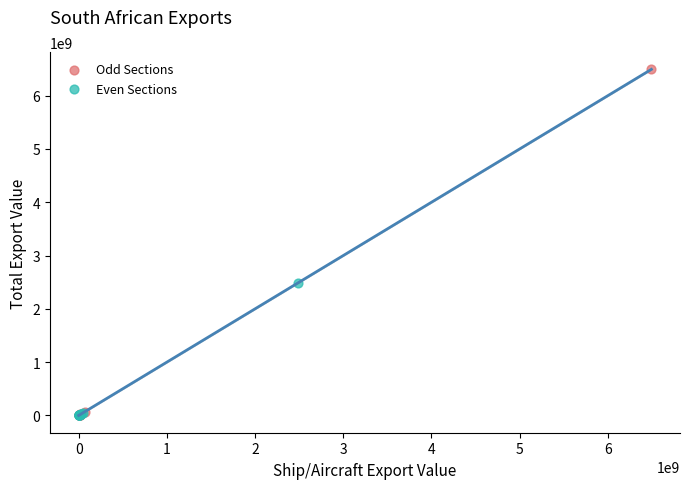

Which series reaches the maximum Y coordinate?

Odd Sections